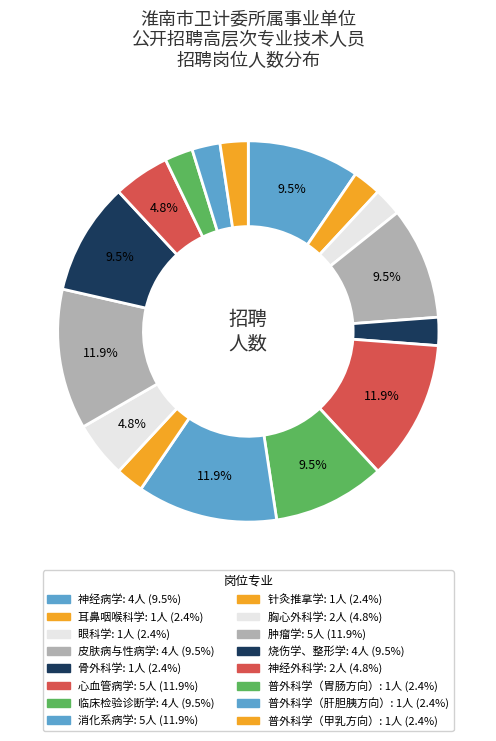

To the nearest percent, what is the difference between the 针灸推拿学 and 心血管病学 slice percentages?

10%